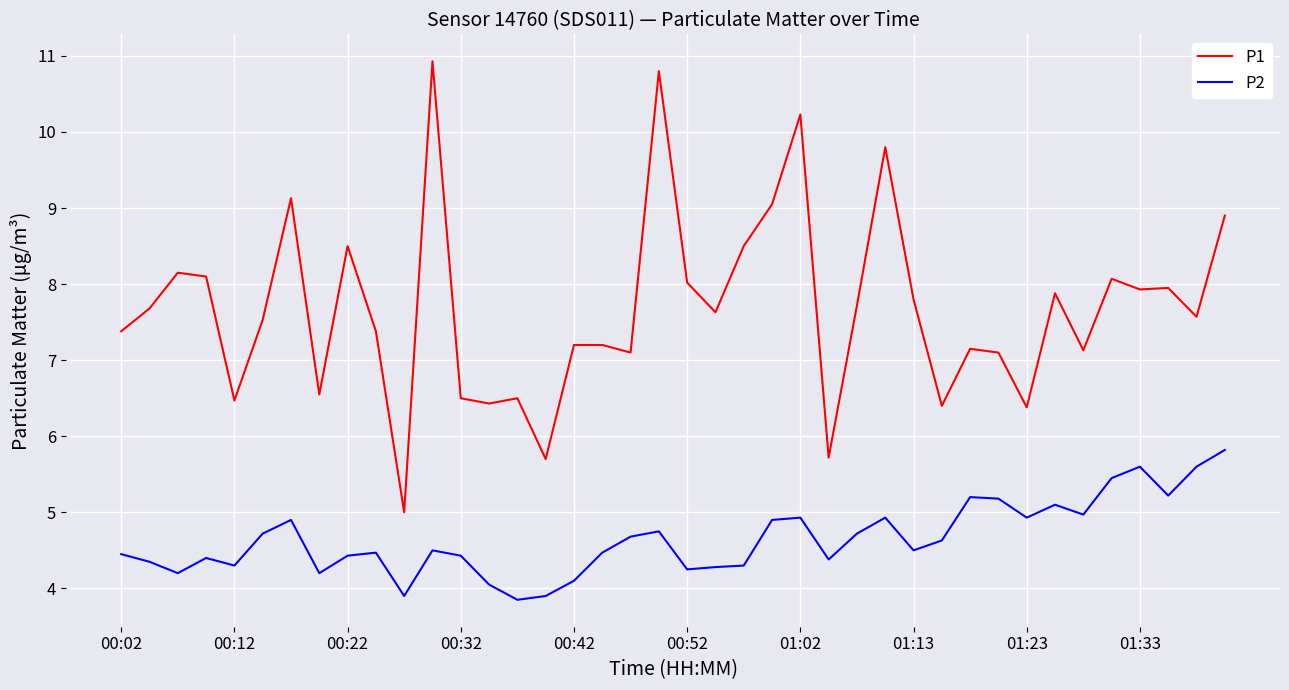

What is the maximum value shown in the chart?

10.9